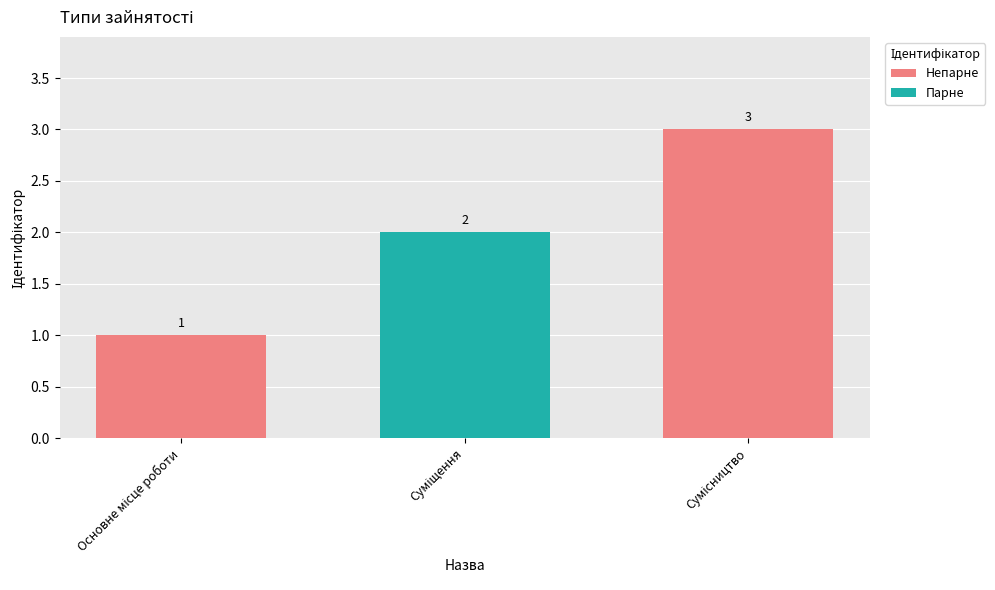

How many data points are less than 2?

1